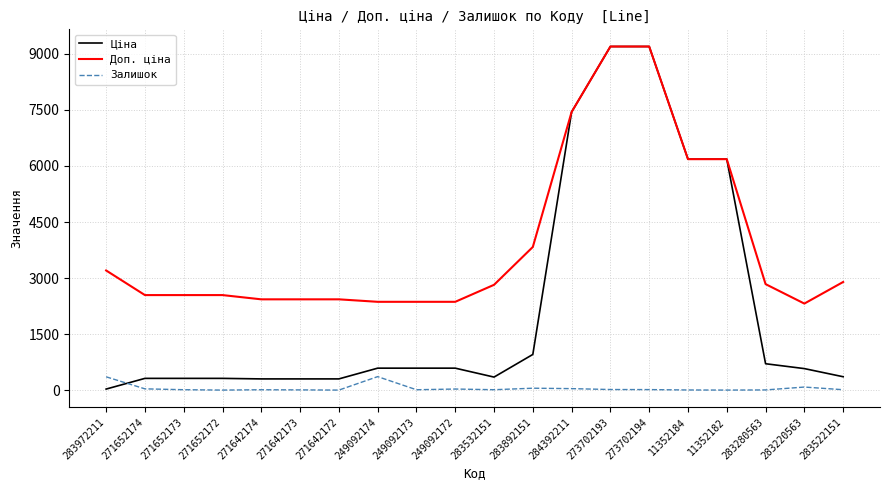

Which series has the largest total across all categories?

Доп. ціна